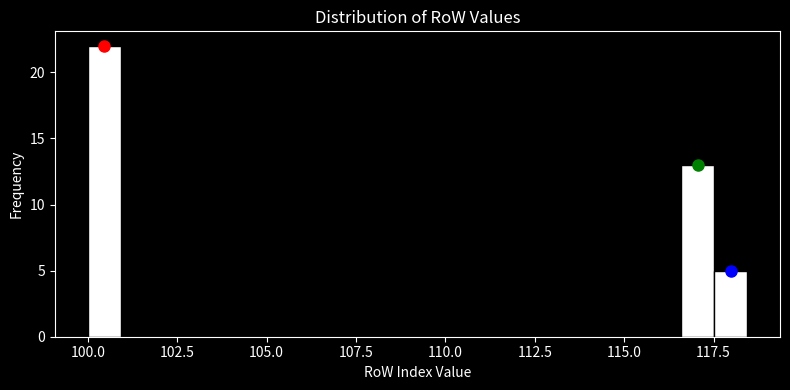

Read against the x-axis, roughly where is the centre of the tallest bar?

100.5